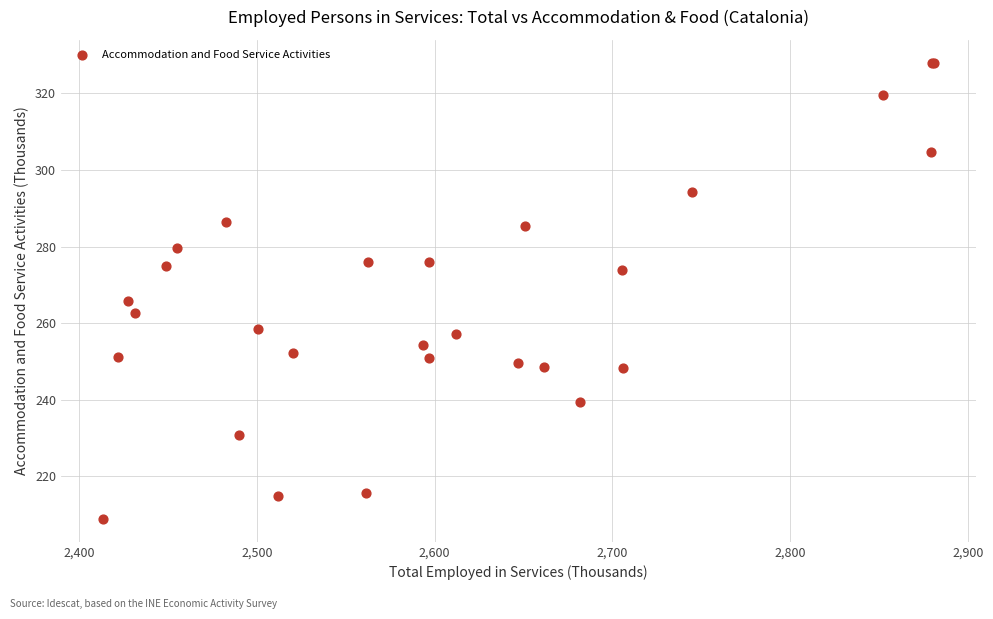

What Y value in the scatter plot is closest to 268?

265.9